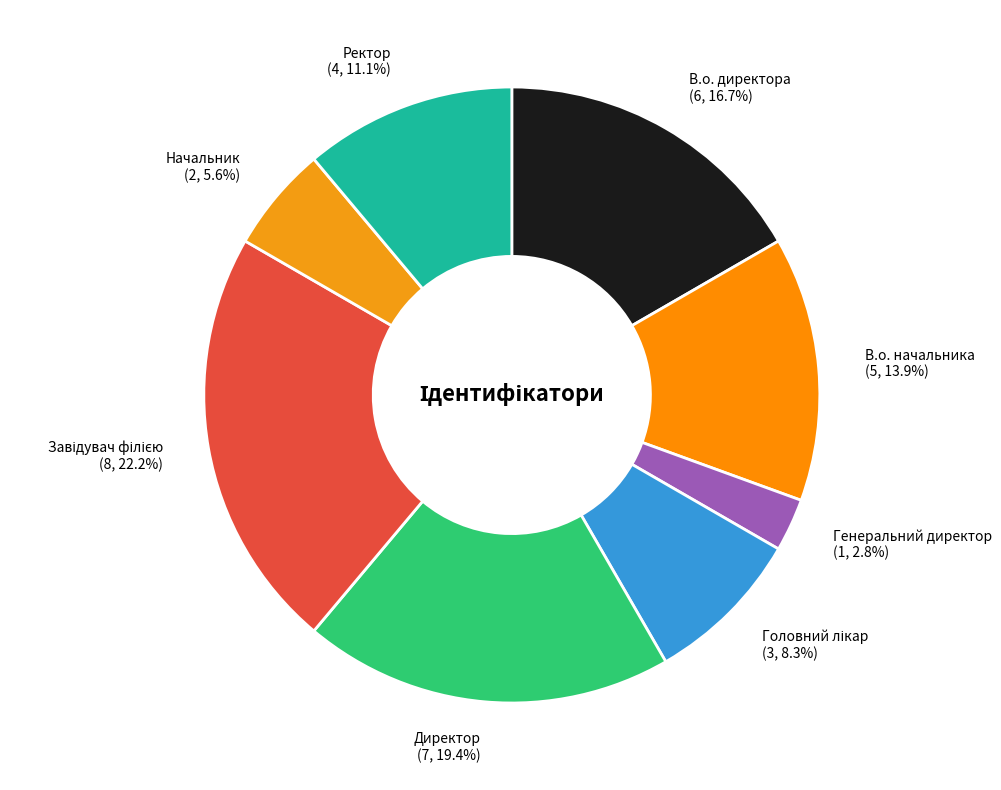

Which slice is the smallest?

Генеральний директор